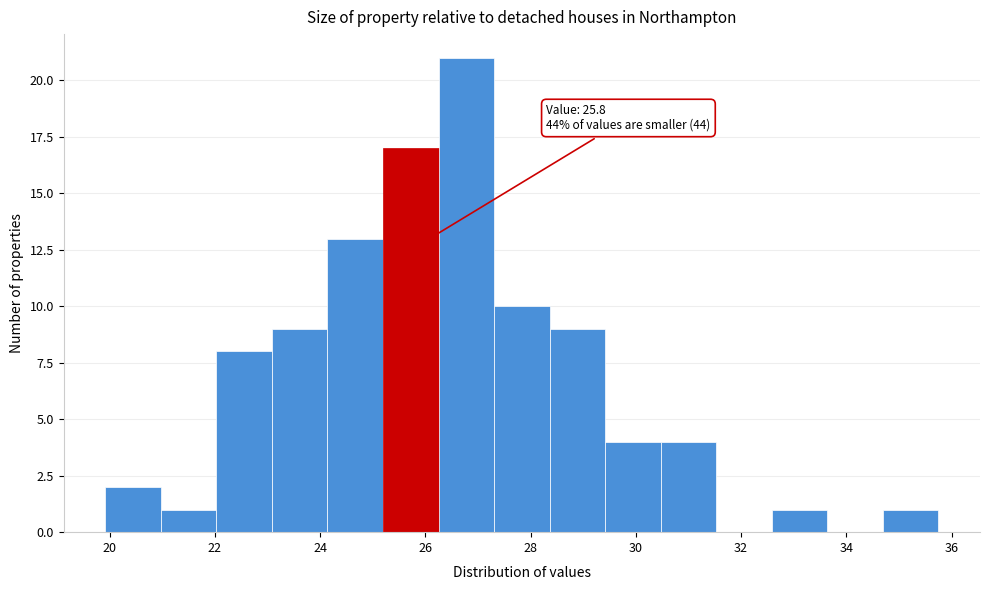

Which range on the x-axis has the tallest bar?

26.2 to 27.4